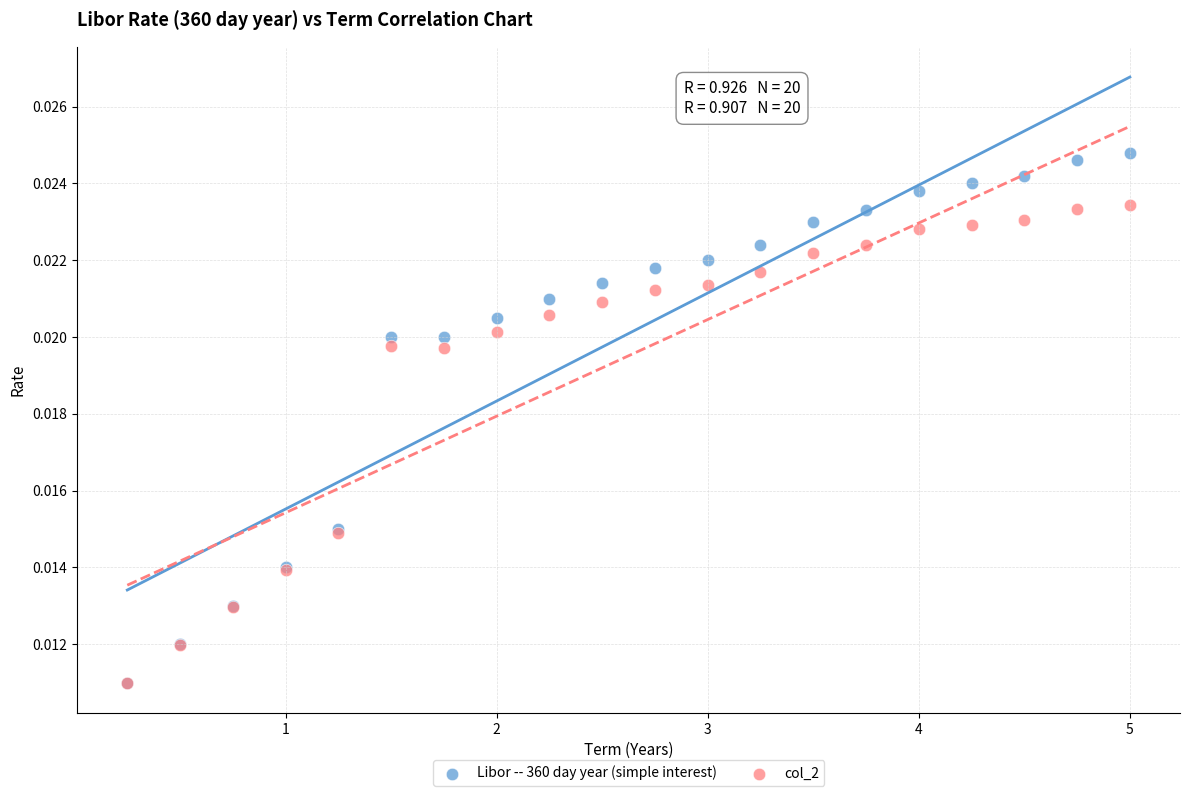

What are all the series names shown in the legend?

Libor -- 360 day year (simple interest), col_2